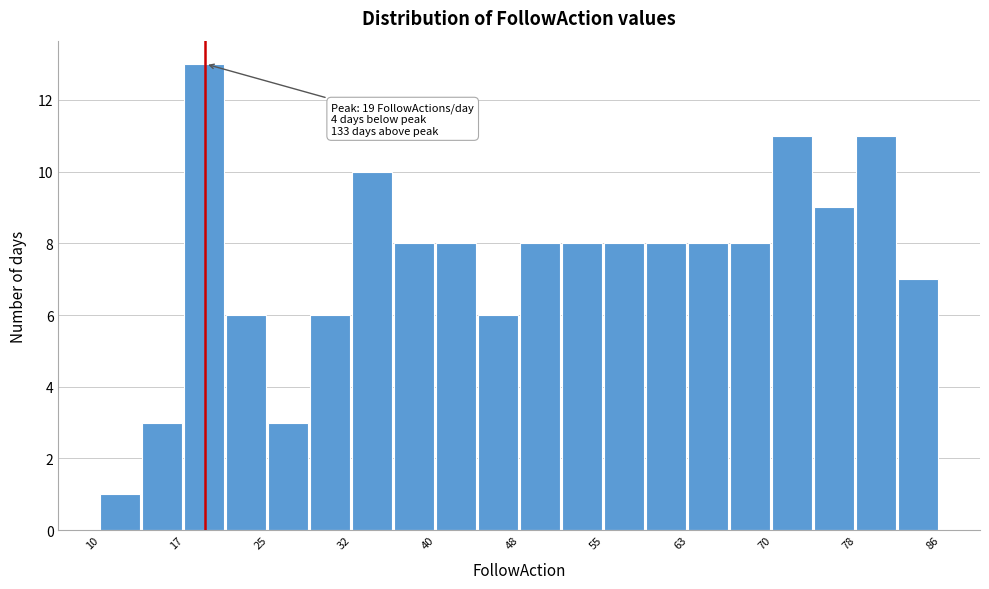

Read against the x-axis, roughly where is the centre of the tallest bar?

19